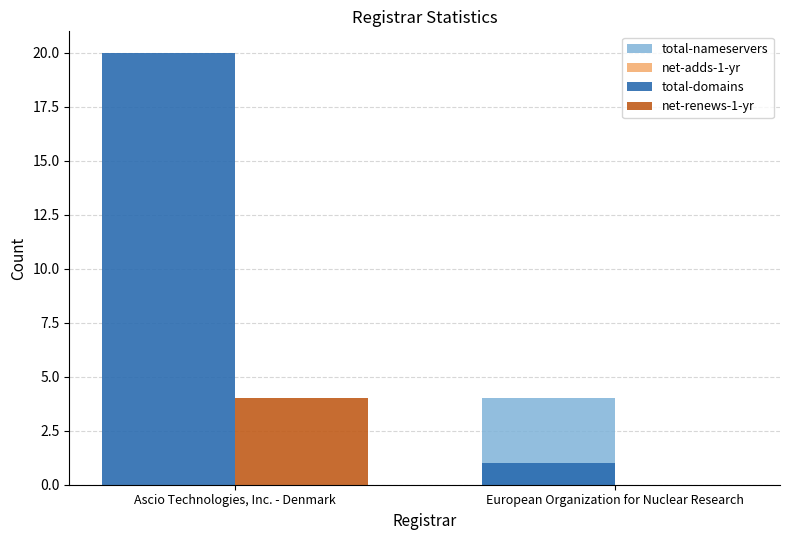

How many series are shown in this chart?

3